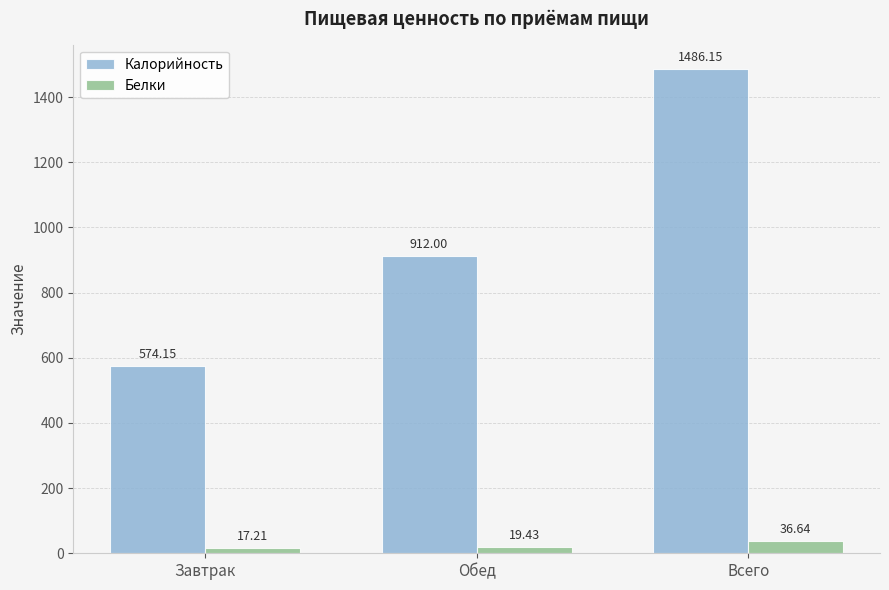

List the series in order of their peak value, highest first.

Калорийность, Белки